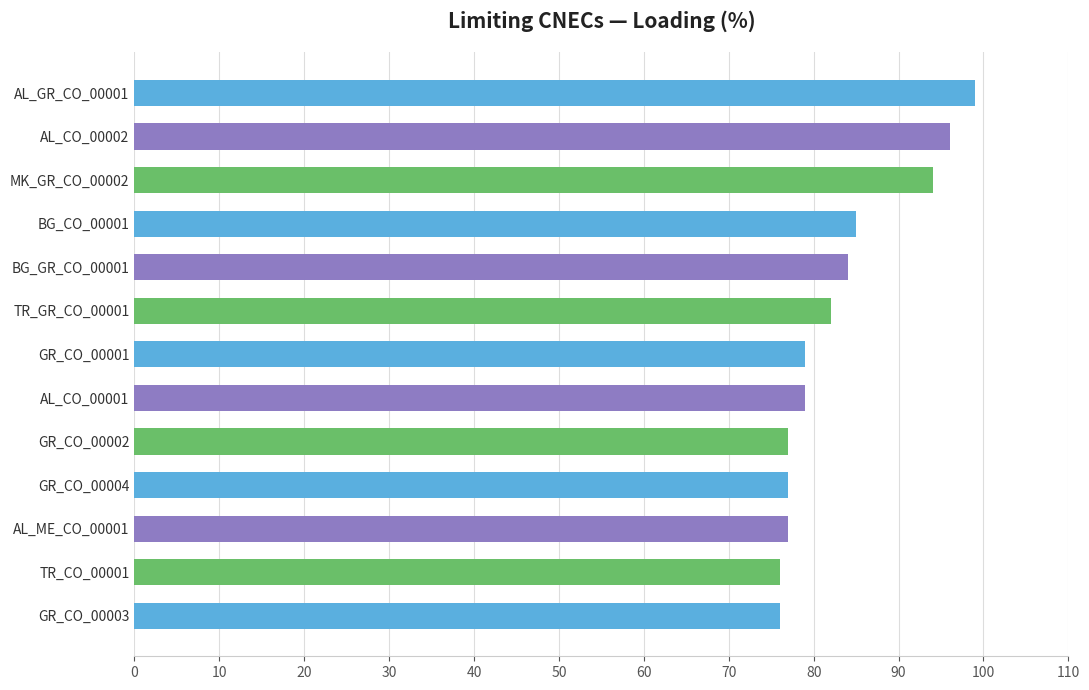

What is the value of the 1st bar from the top?

99